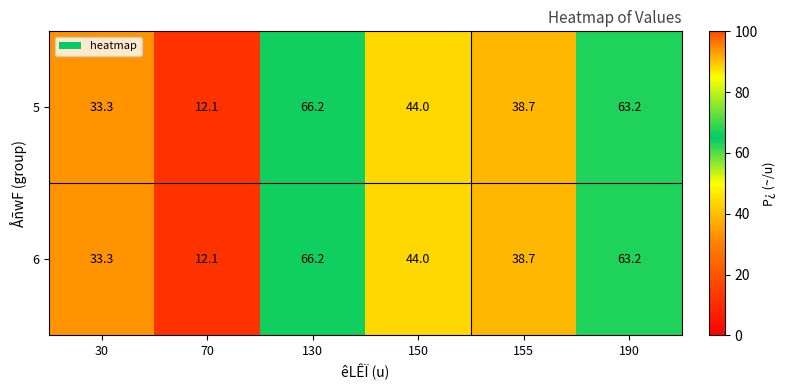

Rank the categories by 6 value from lowest to highest.

70, 30, 155, 150, 190, 130